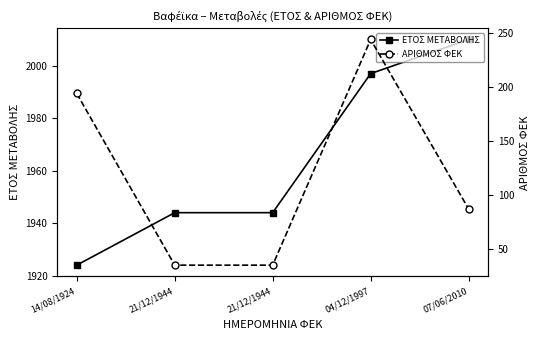

The value of ΕΤΟΣ ΜΕΤΑΒΟΛΗΣ at 04/12/1997 is 3111. True or false?

False